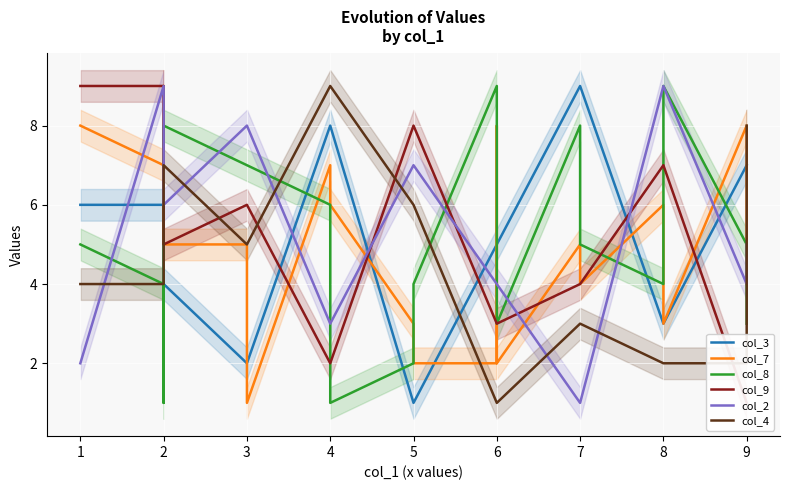

Where does the col_8 series first go above 5?

3